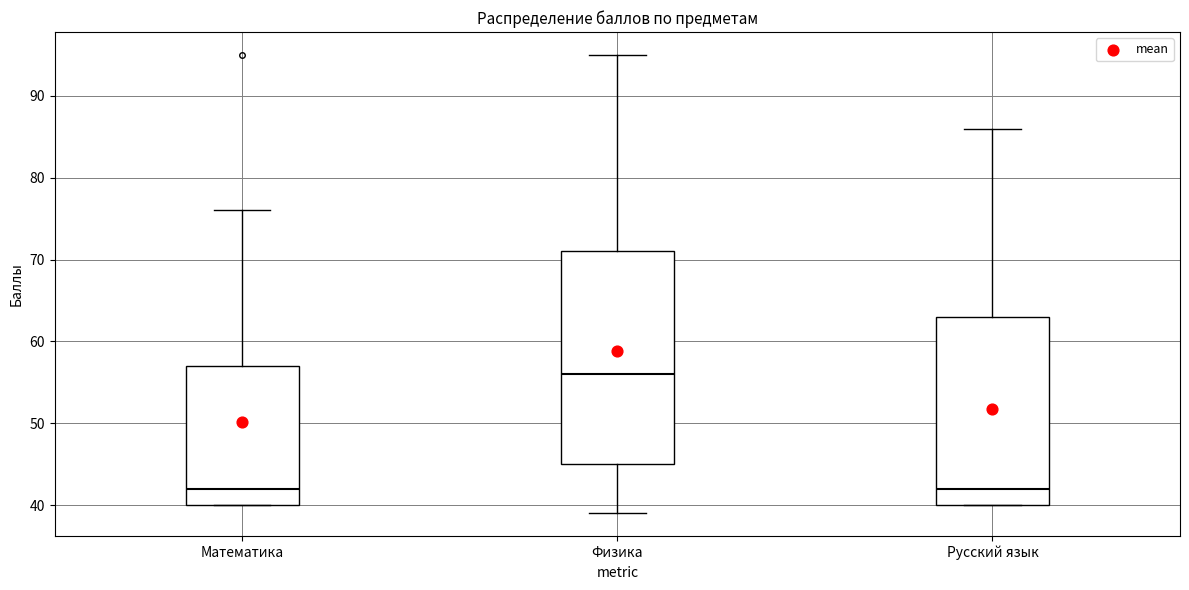

Which box is the tallest, from its lower edge to its upper edge?

Физика